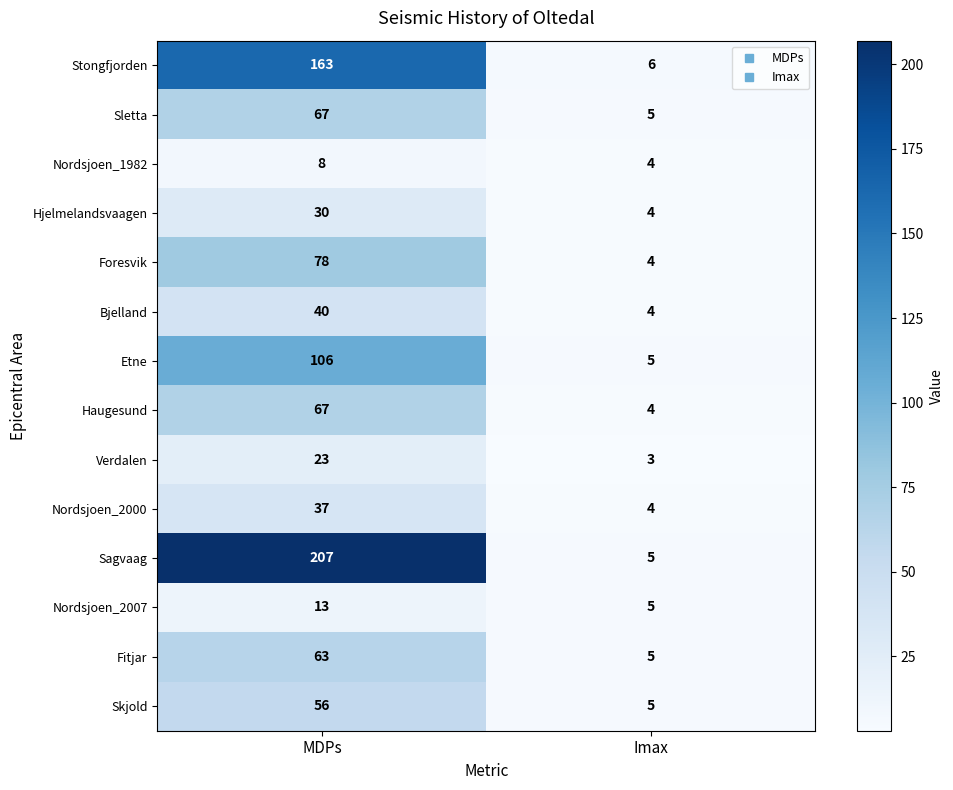

What is the maximum value shown in the chart?

207